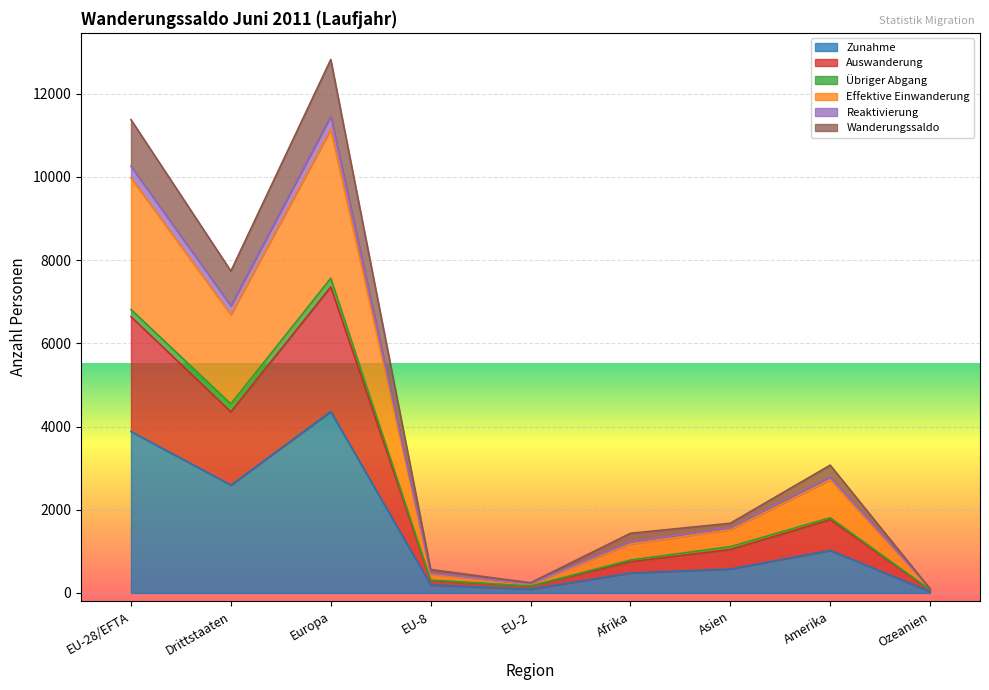

The Zunahme series shows 4361 at Europa. True or false?

True